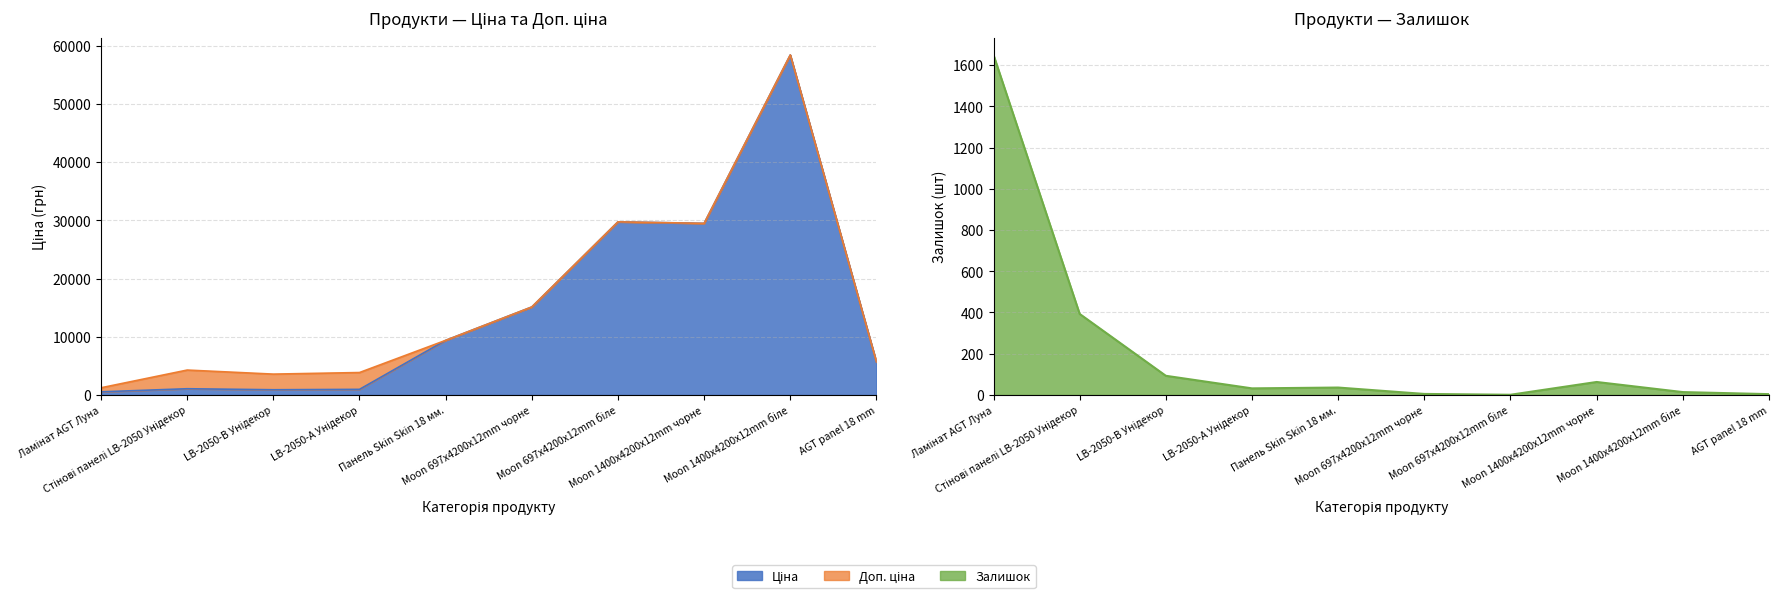

The value of Доп. ціна at Панель Skin Skin 18 мм. is 9384.0. True or false?

True